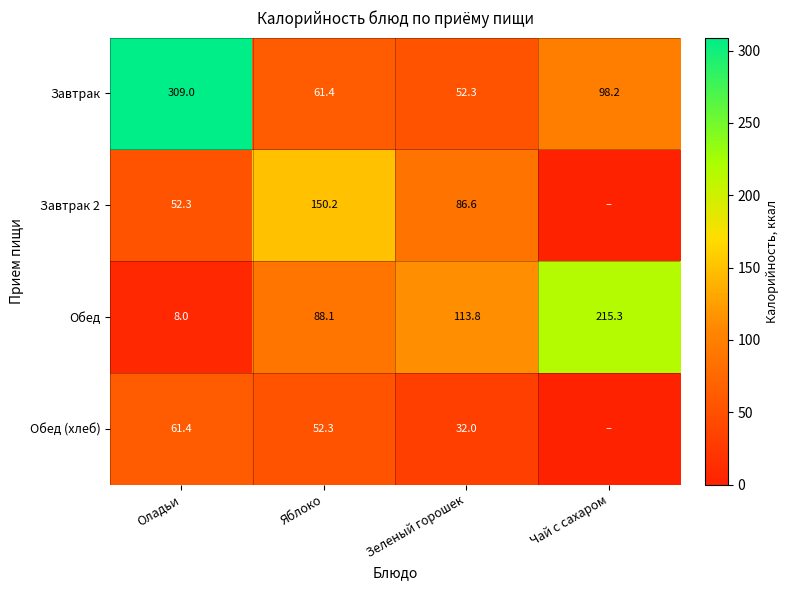

What is the average value of the Завтрак series?

130.2